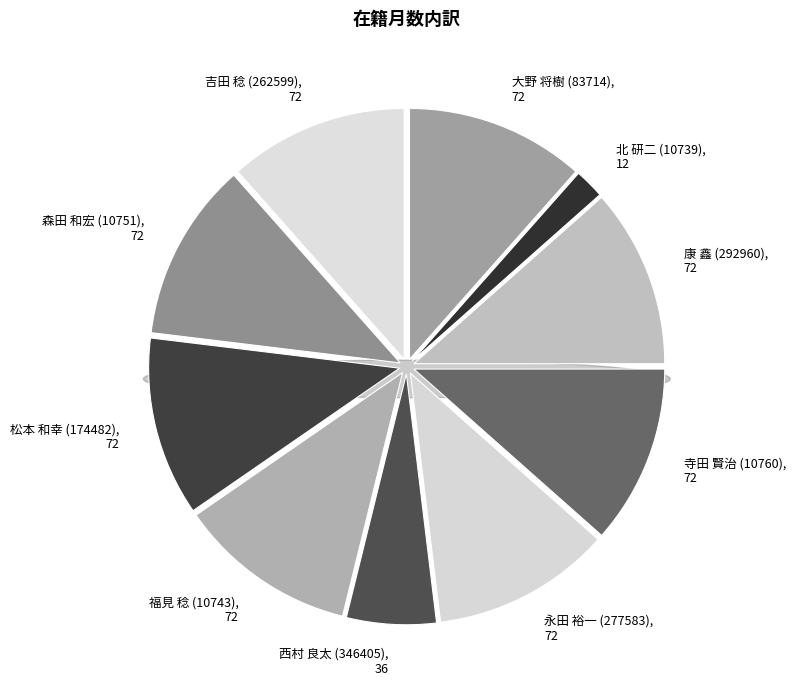

To the nearest percent, what is the average slice percentage?

10%